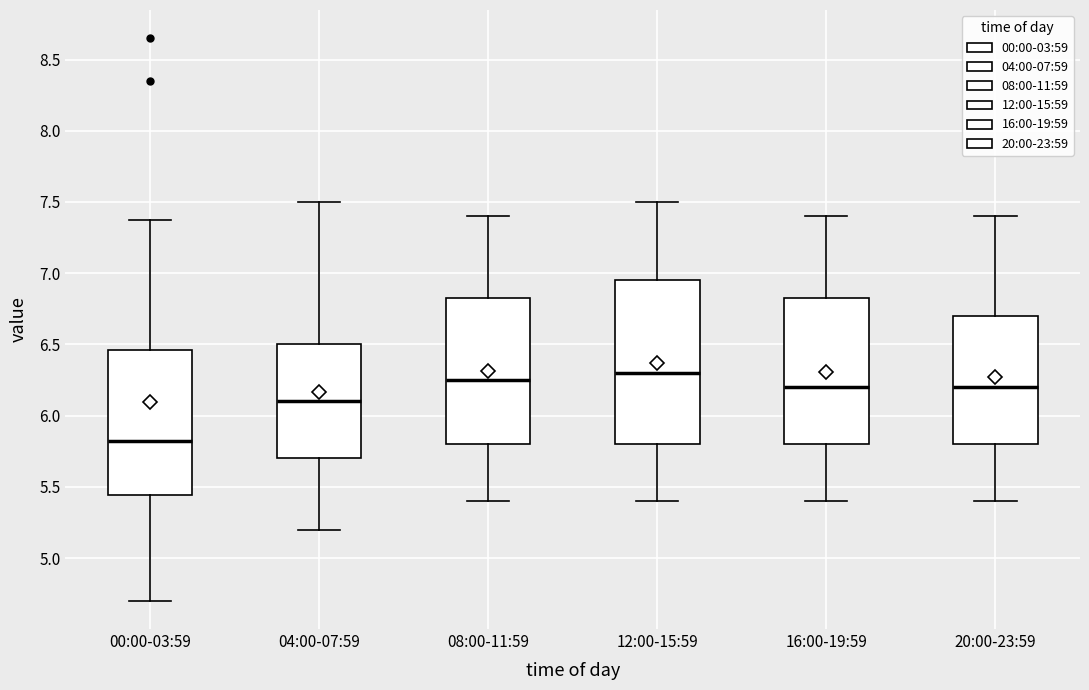

Where does the upper whisker of the box for 12:00-15:59 end on the y-axis? The values are not printed on the chart, so give them approximately, as read against the axis.

7.50